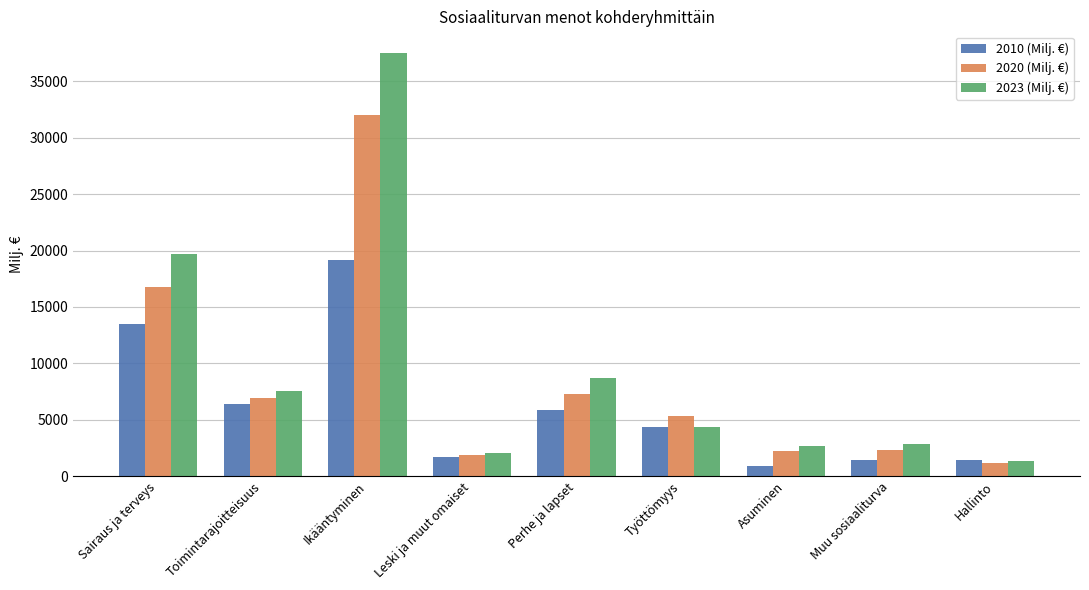

True or false: 2010 (Milj. €) has a value of 13468 at Sairaus ja terveys.

True